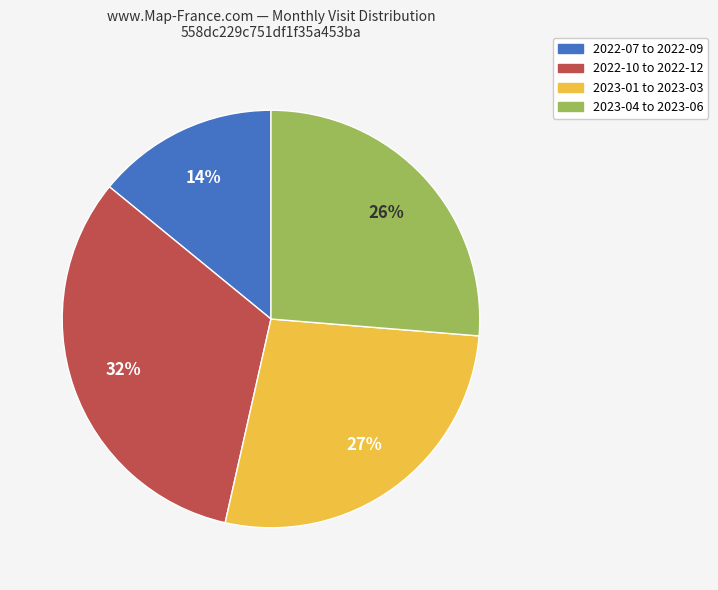

To the nearest percent, what is the difference between the largest and smallest slice percentages?

18%